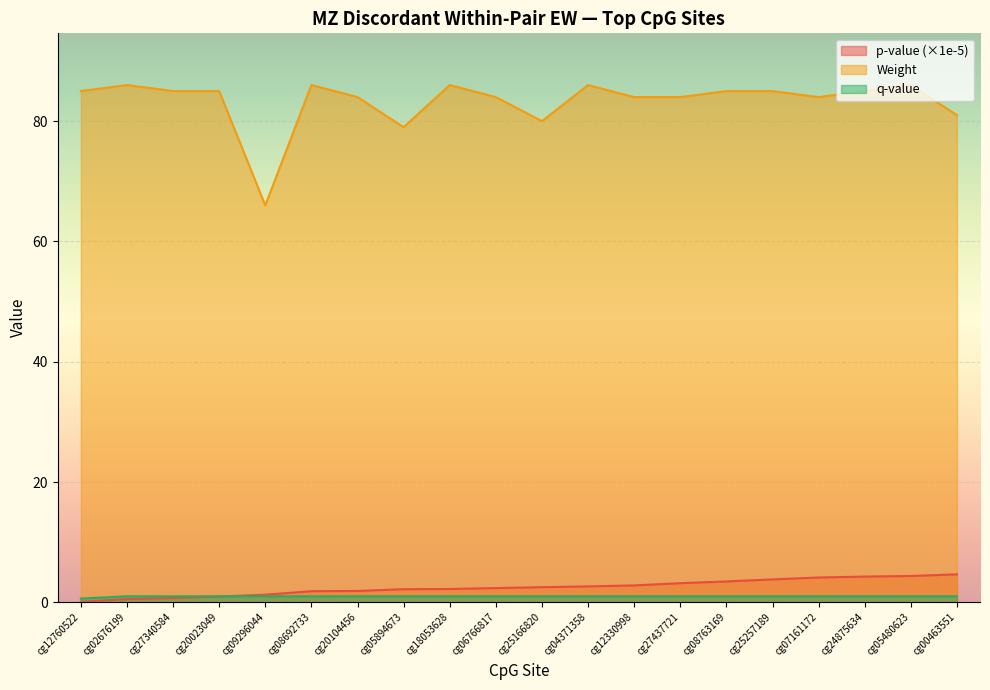

Does the chart display data point markers on the line(s)?

No